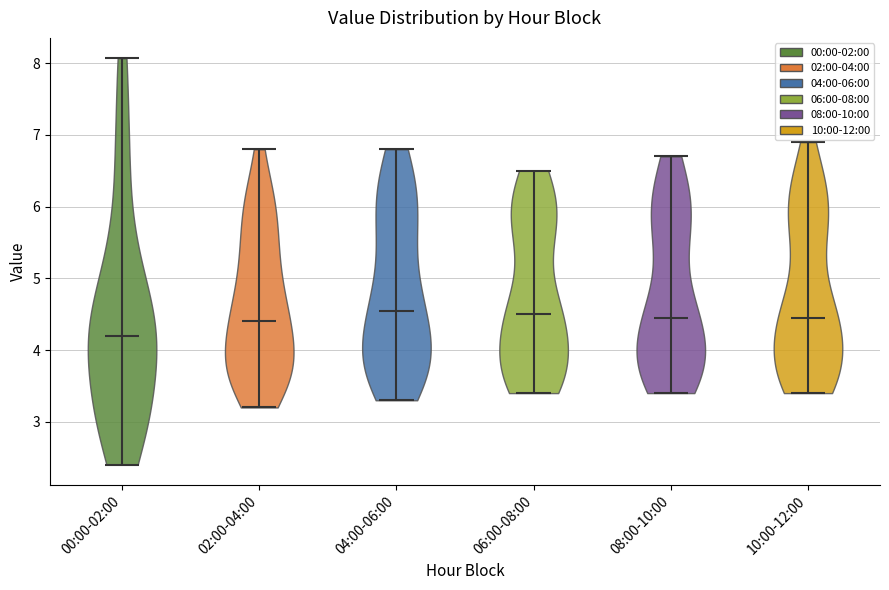

Reading left to right, read every violin against the y-axis: where its median line is, and the lowest and highest points it reaches. The values are not printed on the chart, so give them approximately, as read against the axis.

00:00-02:00: median line 4.2, lowest point 2.4, highest point 8.1
02:00-04:00: median line 4.4, lowest point 3.2, highest point 6.8
04:00-06:00: median line 4.6, lowest point 3.3, highest point 6.8
06:00-08:00: median line 4.5, lowest point 3.4, highest point 6.5
08:00-10:00: median line 4.5, lowest point 3.4, highest point 6.7
10:00-12:00: median line 4.5, lowest point 3.4, highest point 6.9